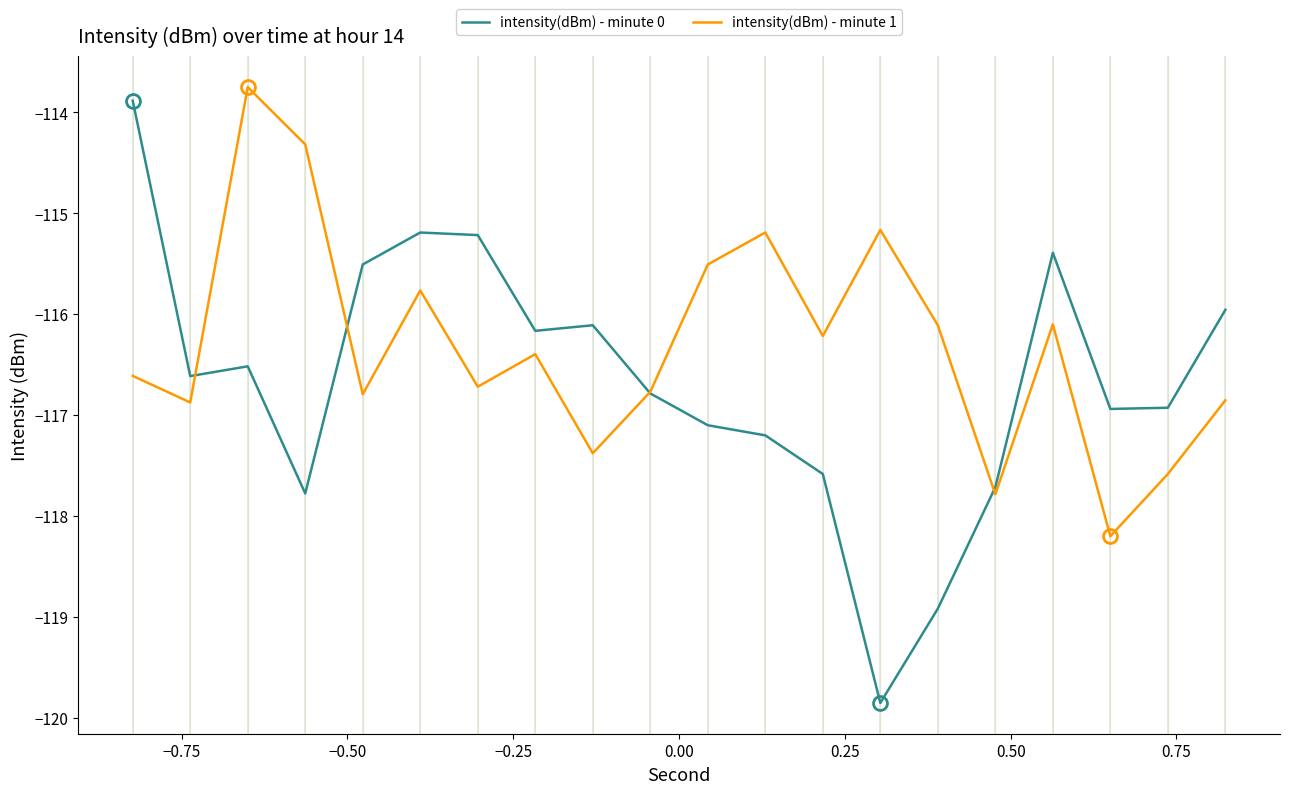

How many intersections are there between intensity(dBm) - minute 0 and intensity(dBm) - minute 1?

4